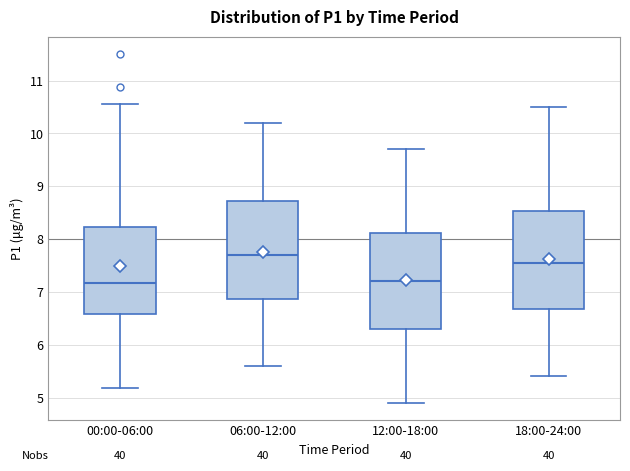

Reading left to right, read every box against the y-axis: the position of its median line, the range the box covers, and the ends of its whiskers. The values are not printed on the chart, so give them approximately, as read against the axis.

00:00-06:00: median 7.2, box 6.6 to 8.2, whiskers 5.2 to 10.6
06:00-12:00: median 7.7, box 6.9 to 8.7, whiskers 5.6 to 10.2
12:00-18:00: median 7.2, box 6.3 to 8.1, whiskers 4.9 to 9.7
18:00-24:00: median 7.6, box 6.7 to 8.5, whiskers 5.4 to 10.5